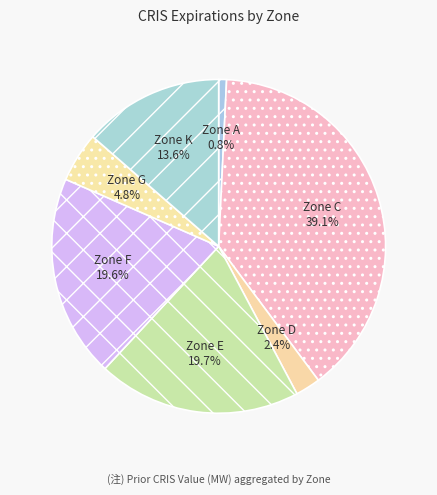

Is it true that Zone A is 1% of the pie?

True